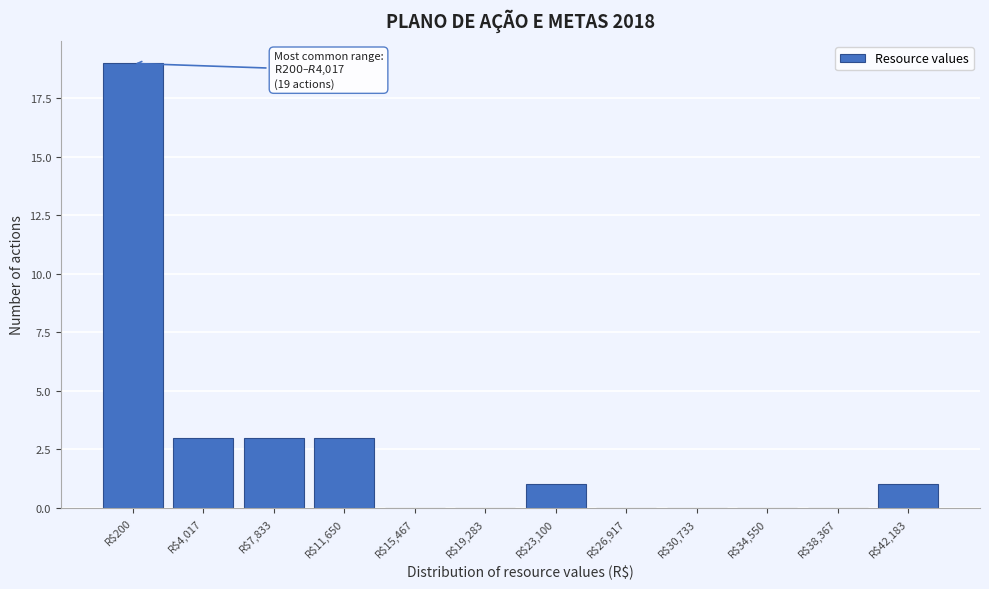

True or false: the data shows 0 at R$26,917.

True